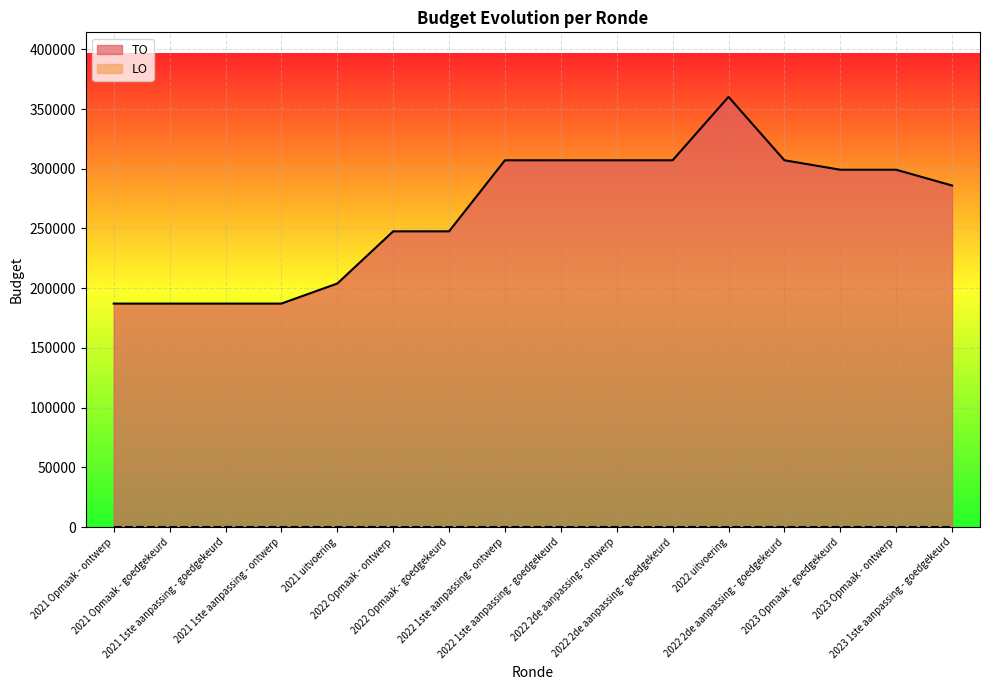

What is the label of the 9th point from the right?

2022 1ste aanpassing - ontwerp